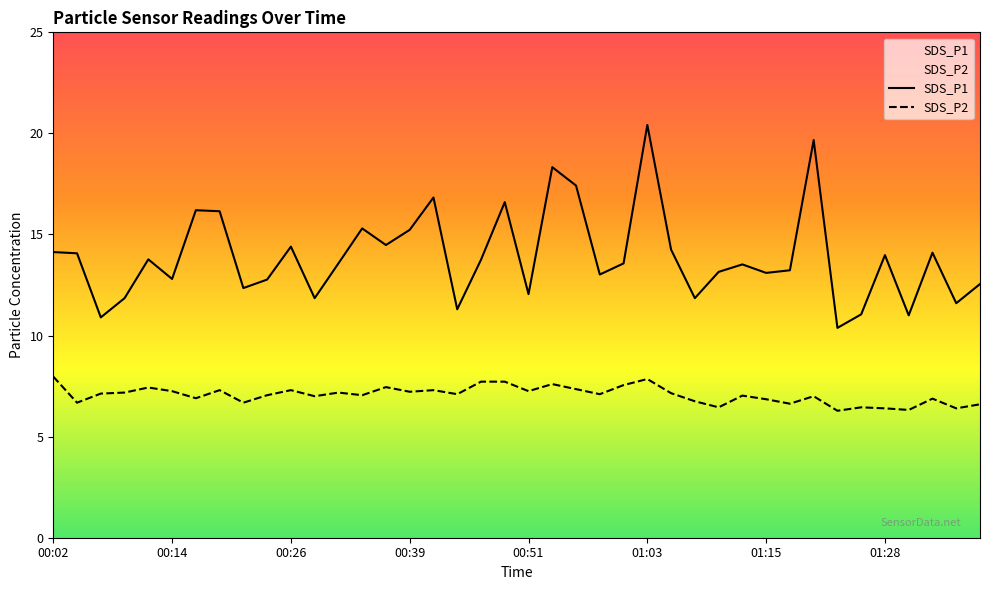

True or false: SDS_P1 has more than 0 points higher than both neighbors.

True